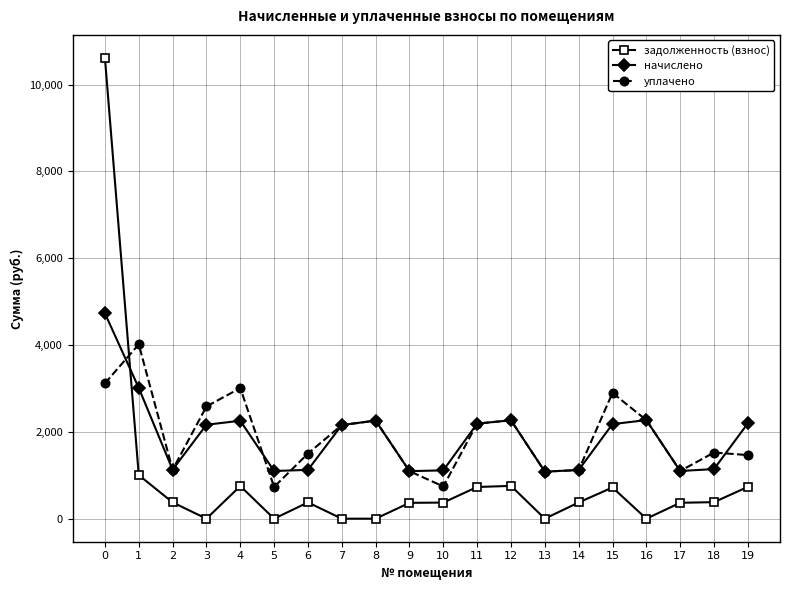

How many lines are shown in the chart?

3